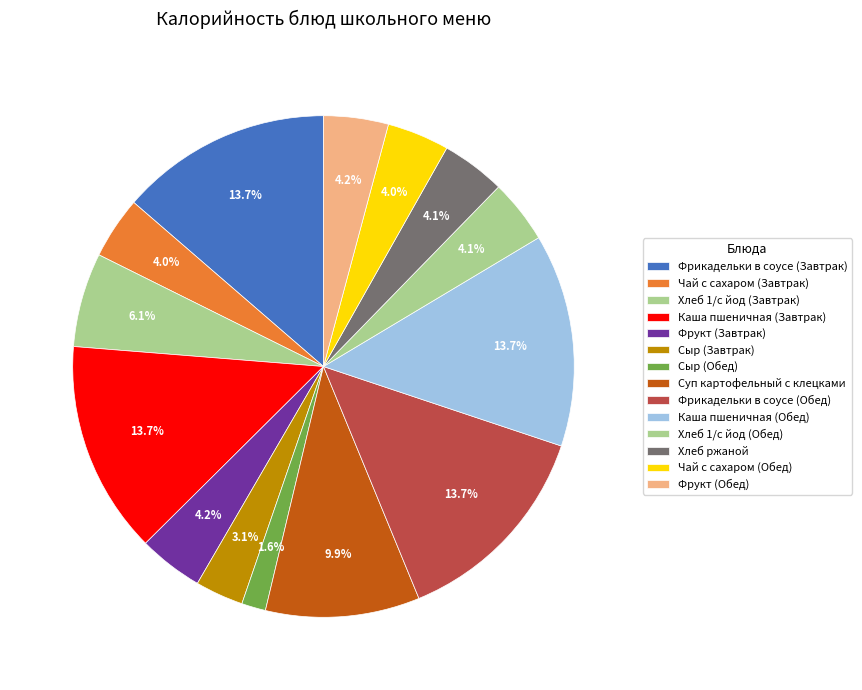

What is the smallest slice in the pie chart?

Сыр (Обед)